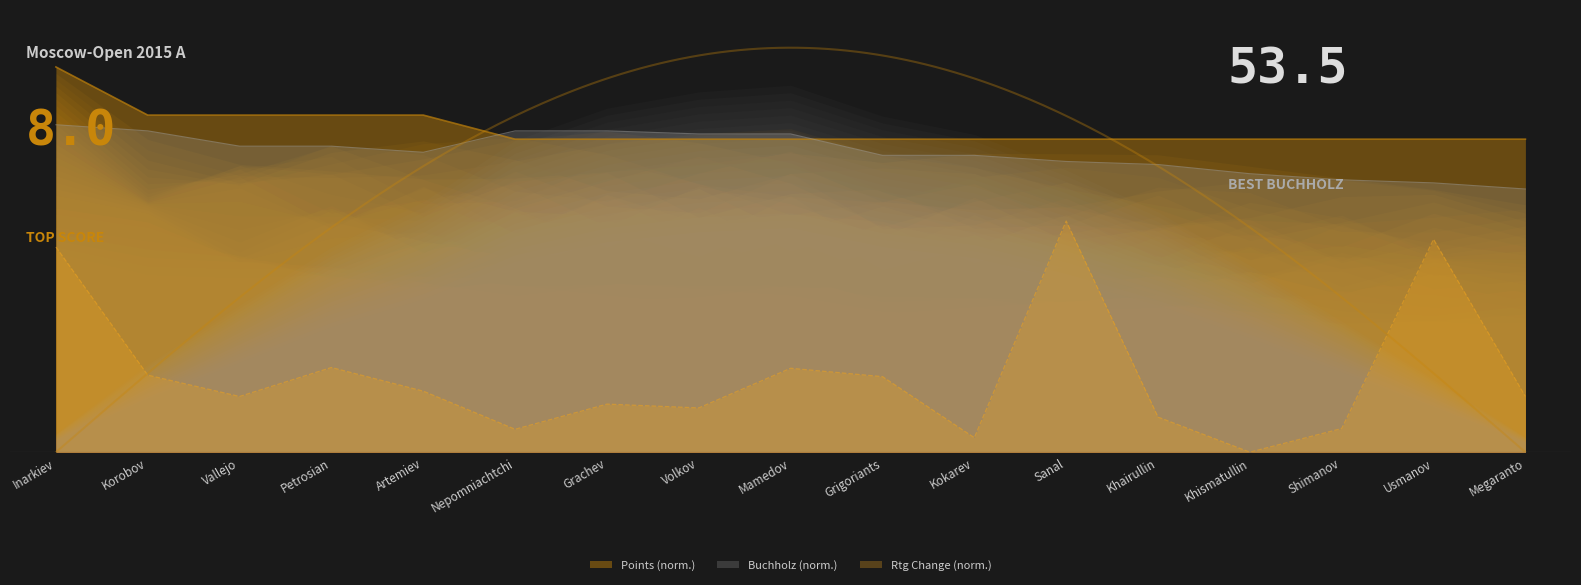

True or false: Buchholz and RatingChange intersect in this chart.

False